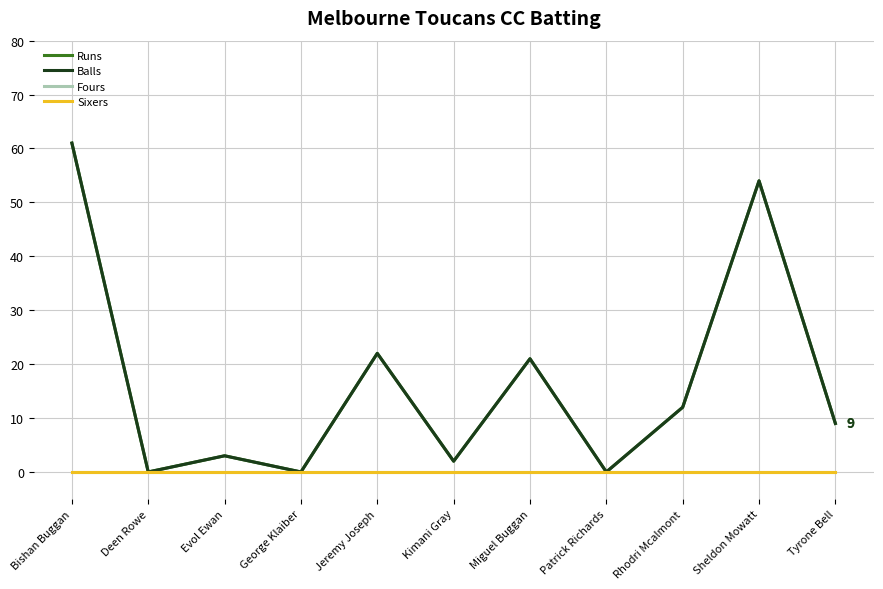

What is the total value across all series at Miguel Buggan?

42